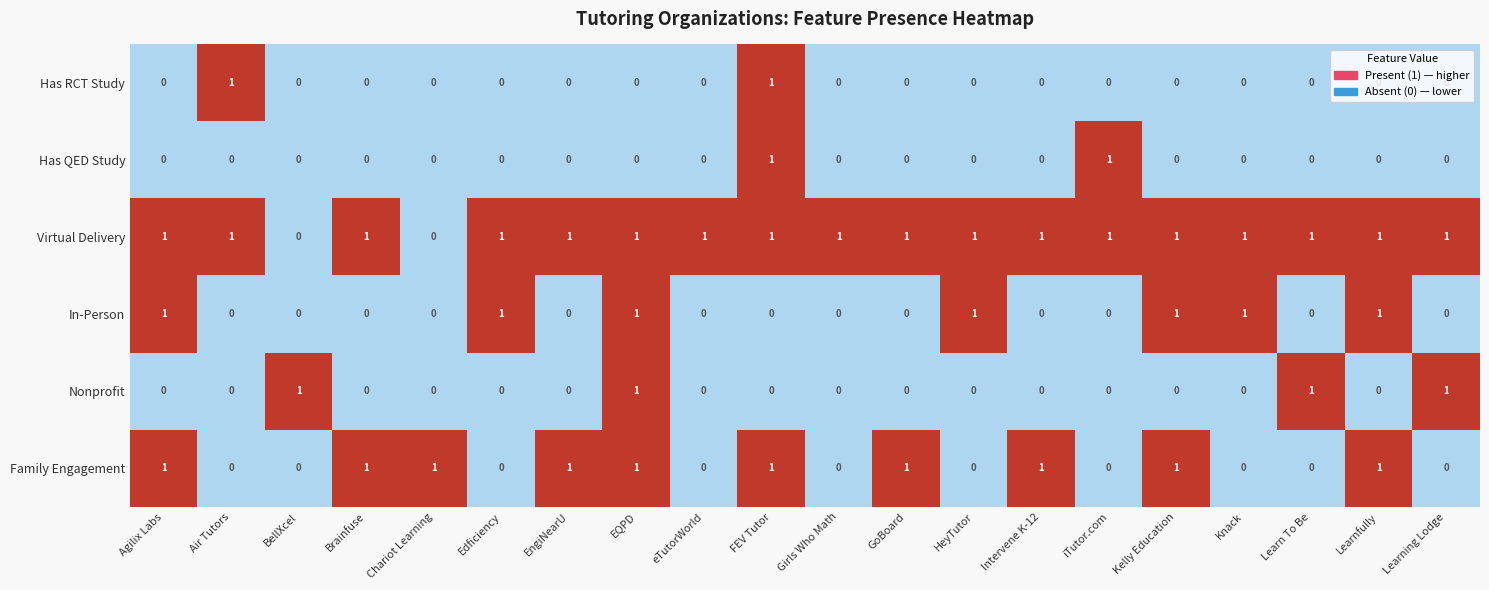

How many In-Person values are between 0 and 1?

20